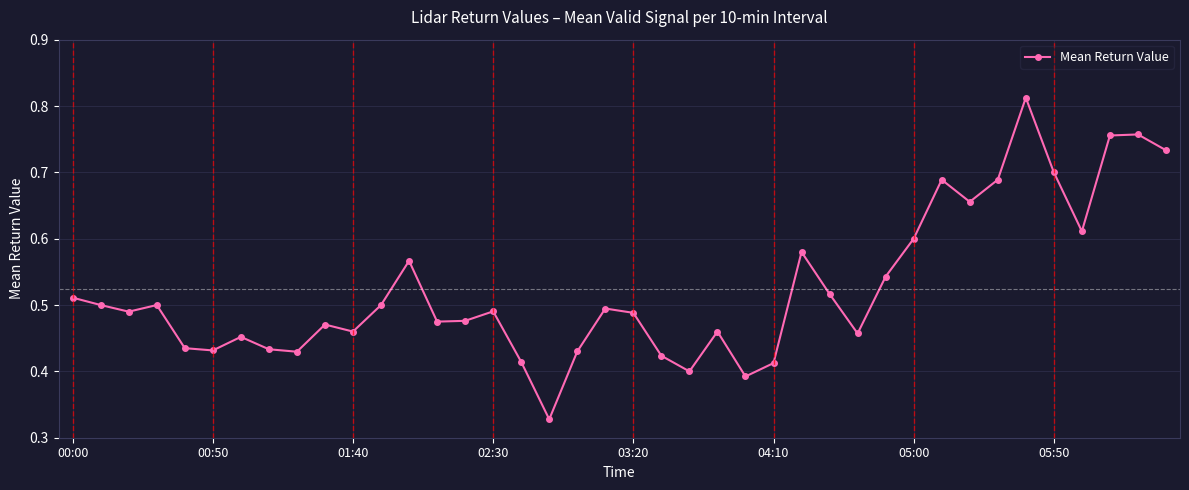

True or false: there are more than 0 points higher than both neighbors.

True